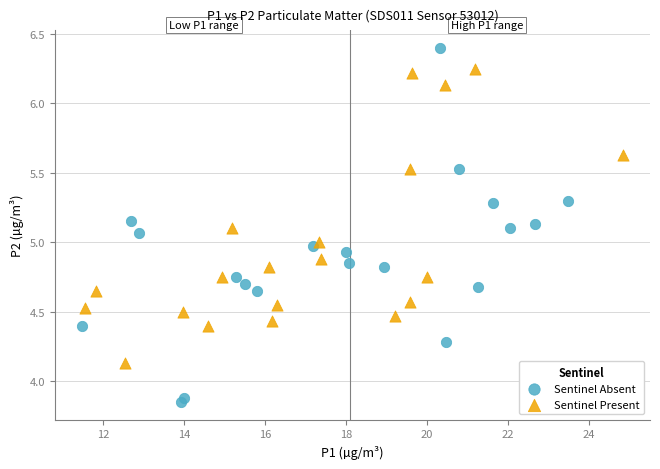

Which series contains the lowest Y value?

Sentinel Absent